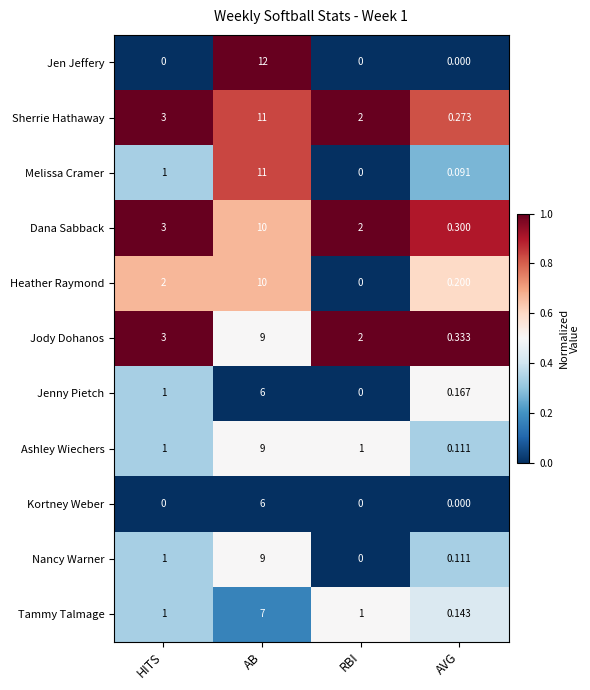

Rank the categories by Jenny Pietch value from lowest to highest.

RBI, AVG, HITS, AB